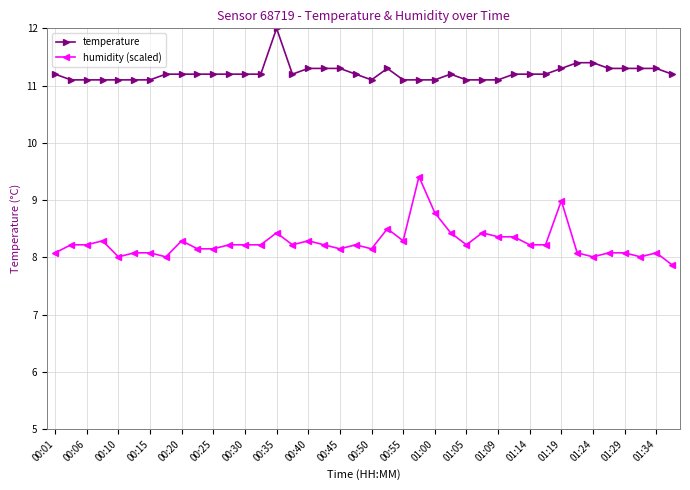

Which series has the largest range (max minus min)?

humidity (scaled)